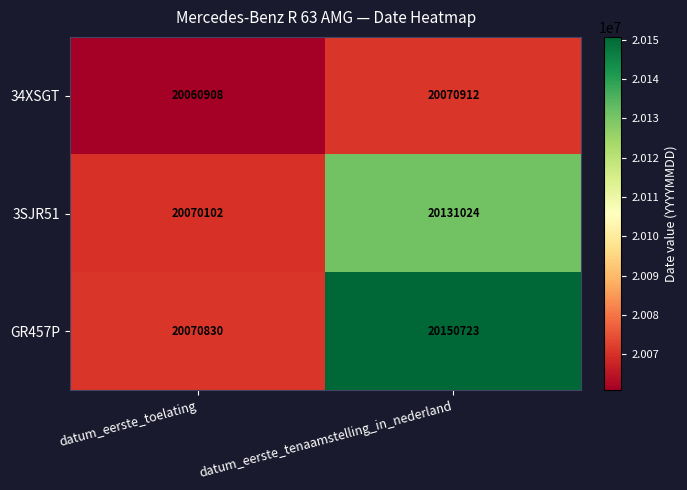

Count the number of categories in the chart.

2